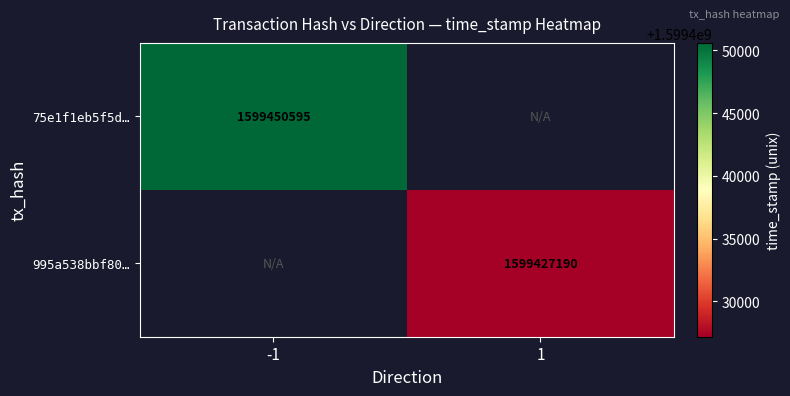

The value of 995a538bbf80… at 1 is 1599427190. True or false?

True